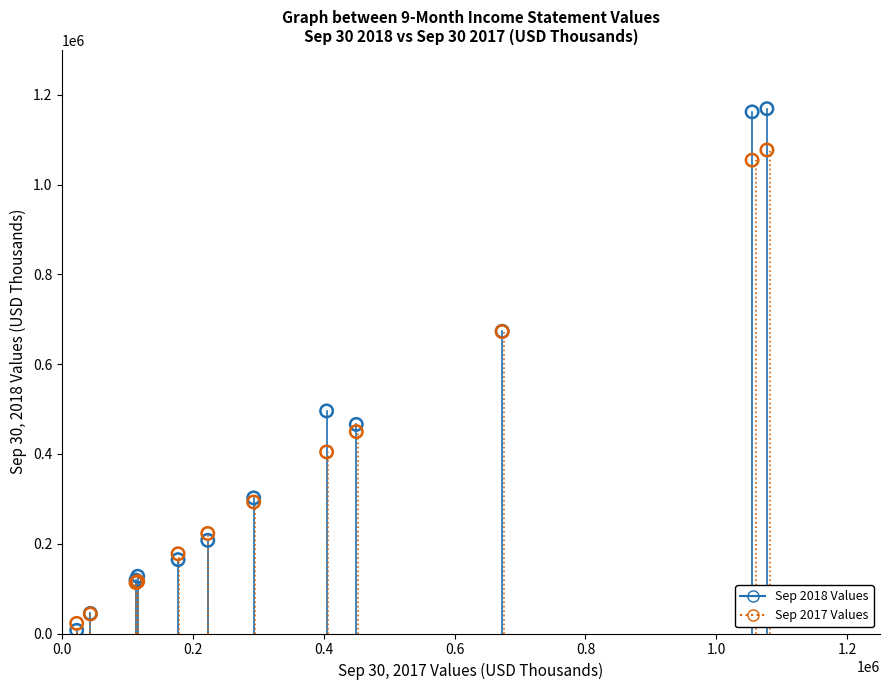

What is the X range (max minus min) for the scatter plot?

1054595